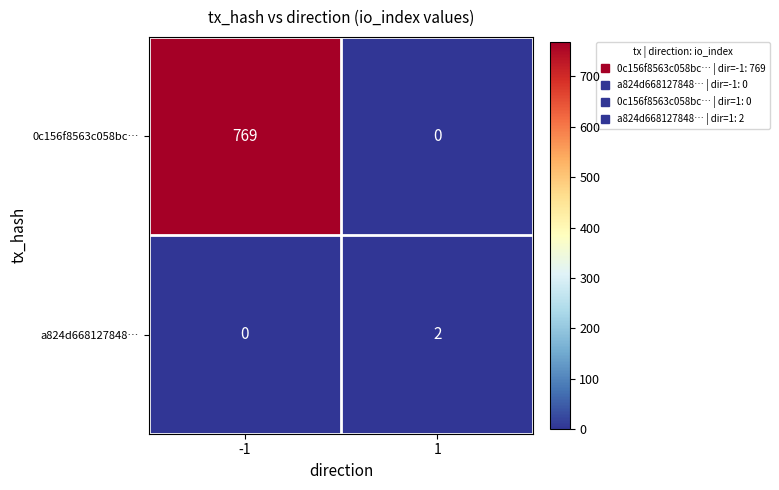

Reading right to left, extract all data points from this chart.

0c156f8563c058bc…: 0	769
a824d668127848…: 2	0